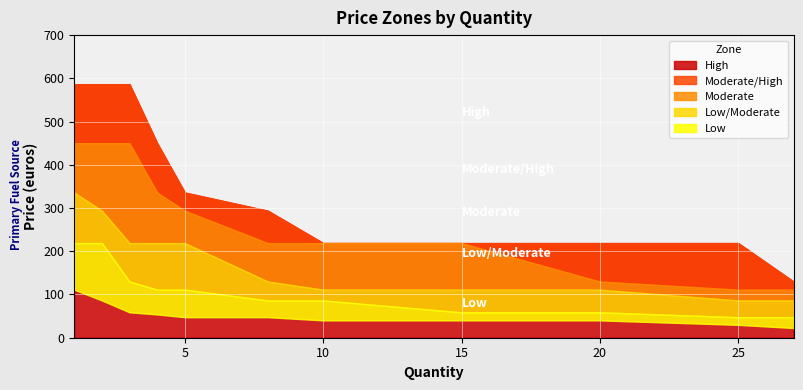

True or false: Moderate/High and Low/Moderate intersect in this chart.

False